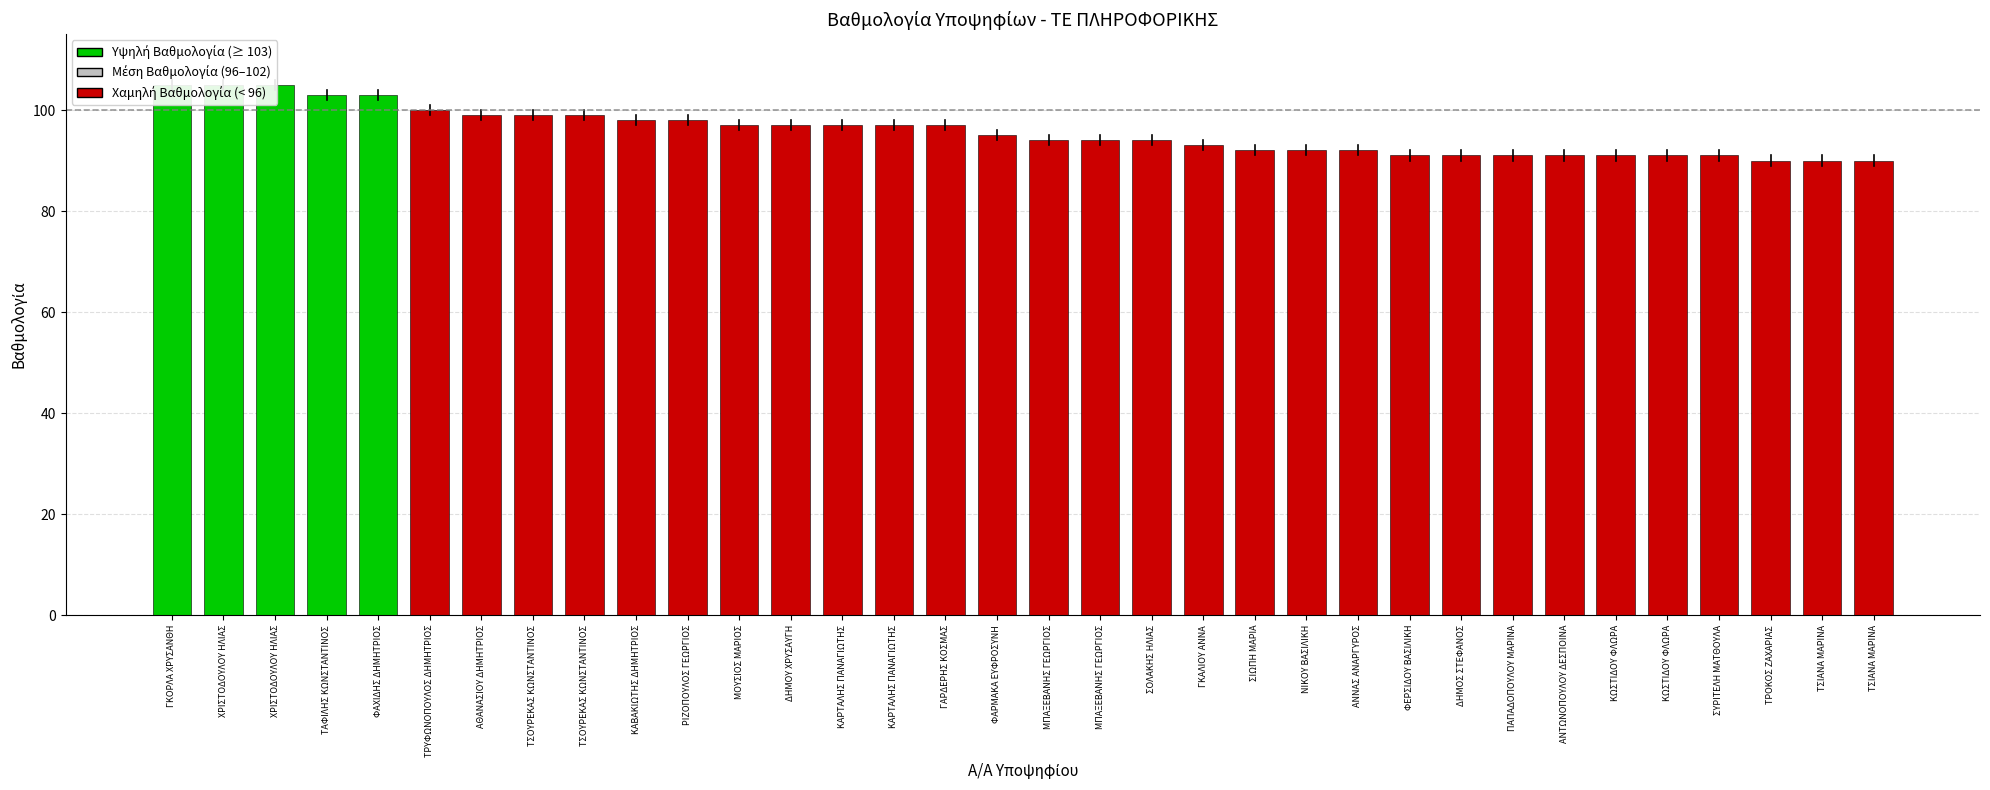

Reading left to right, list all the values displayed in this chart.

ΓΚΟΡΛΑ ΧΡΥΣΑΝΘΗ=105	ΧΡΙΣΤΟΔΟΥΛΟΥ ΗΛΙΑΣ=105	ΧΡΙΣΤΟΔΟΥΛΟΥ ΗΛΙΑΣ=105	ΤΑΦΙΛΗΣ ΚΩΝΣΤΑΝΤΙΝΟΣ=103	ΦΑΧΙΔΗΣ ΔΗΜΗΤΡΙΟΣ=103	ΤΡΥΦΩΝΟΠΟΥΛΟΣ ΔΗΜΗΤΡΙΟΣ=100	ΑΘΑΝΑΣΙΟΥ ΔΗΜΗΤΡΙΟΣ=99	ΤΣΟΥΡΕΚΑΣ ΚΩΝΣΤΑΝΤΙΝΟΣ=99	ΤΣΟΥΡΕΚΑΣ ΚΩΝΣΤΑΝΤΙΝΟΣ=99	ΚΑΒΑΚΙΩΤΗΣ ΔΗΜΗΤΡΙΟΣ=98	ΡΙΖΟΠΟΥΛΟΣ ΓΕΩΡΓΙΟΣ=98	ΜΟΥΣΙΟΣ ΜΑΡΙΟΣ=97	ΔΗΜΟΥ ΧΡΥΣΑΥΓΗ=97	ΚΑΡΤΑΛΗΣ ΠΑΝΑΓΙΩΤΗΣ=97	ΚΑΡΤΑΛΗΣ ΠΑΝΑΓΙΩΤΗΣ=97	ΓΑΡΔΕΡΗΣ ΚΟΣΜΑΣ=97	ΦΑΡΜΑΚΑ ΕΥΦΡΟΣΥΝΗ=95	ΜΠΑΞΕΒΑΝΗΣ ΓΕΩΡΓΙΟΣ=94	ΜΠΑΞΕΒΑΝΗΣ ΓΕΩΡΓΙΟΣ=94	ΣΟΛΑΚΗΣ ΗΛΙΑΣ=94	ΓΚΑΛΙΟΥ ΑΝΝΑ=93	ΣΙΩΠΗ ΜΑΡΙΑ=92	ΝΙΚΟΥ ΒΑΣΙΛΙΚΗ=92	ΑΝΝΑΣ ΑΝΑΡΓΥΡΟΣ=92	ΦΕΡΣΙΔΟΥ ΒΑΣΙΛΙΚΗ=91	ΔΗΜΟΣ ΣΤΕΦΑΝΟΣ=91	ΠΑΠΑΔΟΠΟΥΛΟΥ ΜΑΡΙΝΑ=91	ΑΝΤΩΝΟΠΟΥΛΟΥ ΔΕΣΠΟΙΝΑ=91	ΚΩΣΤΙΔΟΥ ΦΛΩΡΑ=91	ΚΩΣΤΙΔΟΥ ΦΛΩΡΑ=91	ΣΥΡΙΤΕΛΗ ΜΑΤΘΟΥΛΑ=91	ΤΡΟΚΟΣ ΖΑΧΑΡΙΑΣ=90	ΤΣΙΑΝΑ ΜΑΡΙΝΑ=90	ΤΣΙΑΝΑ ΜΑΡΙΝΑ=90